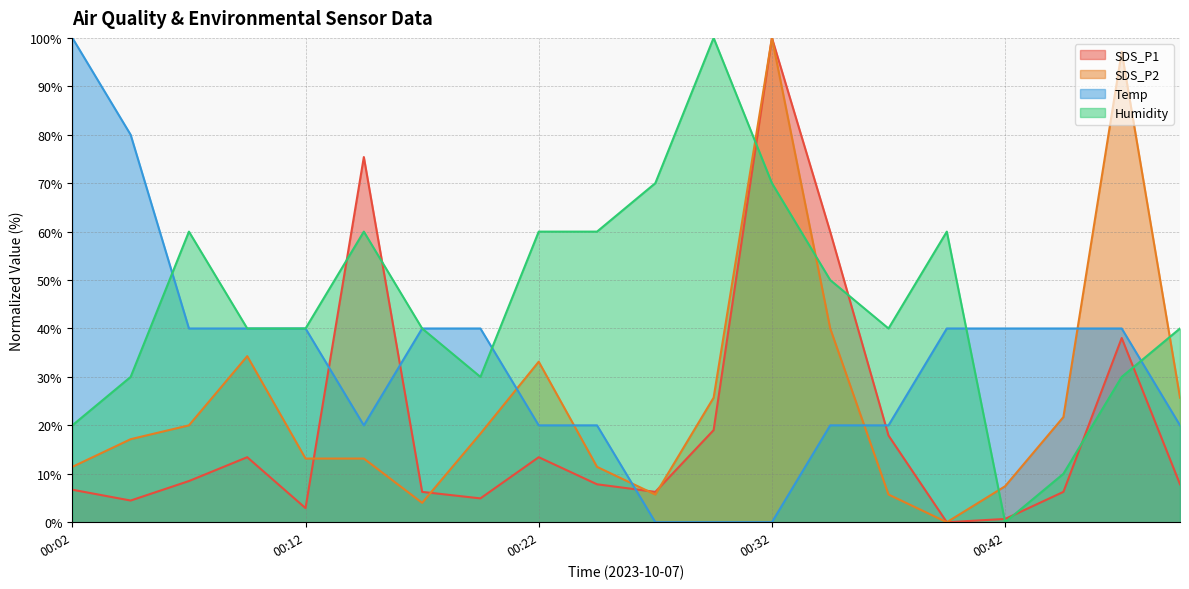

What is the approximate value of SDS_P1 at 00:45?

6.3